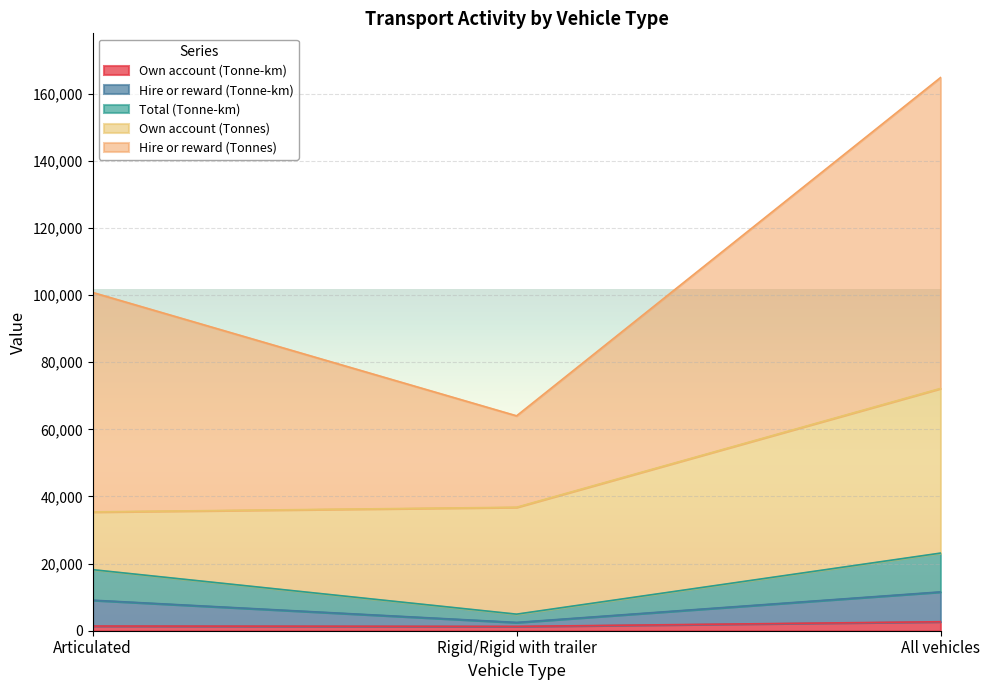

Which category has the lowest value in the Total (Tonne-km) series?

Rigid/Rigid with trailer